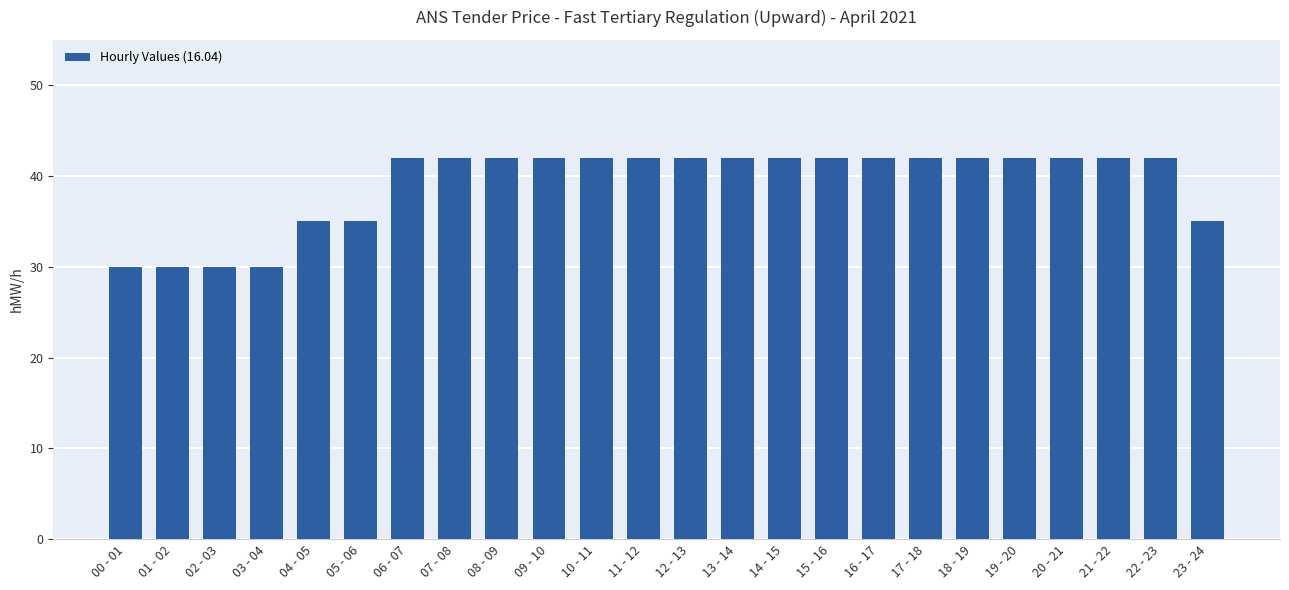

Reading left to right, extract all data points from this chart.

00 - 01=30	01 - 02=30	02 - 03=30	03 - 04=30	04 - 05=35	05 - 06=35	06 - 07=42	07 - 08=42	08 - 09=42	09 - 10=42	10 - 11=42	11 - 12=42	12 - 13=42	13 - 14=42	14 - 15=42	15 - 16=42	16 - 17=42	17 - 18=42	18 - 19=42	19 - 20=42	20 - 21=42	21 - 22=42	22 - 23=42	23 - 24=35